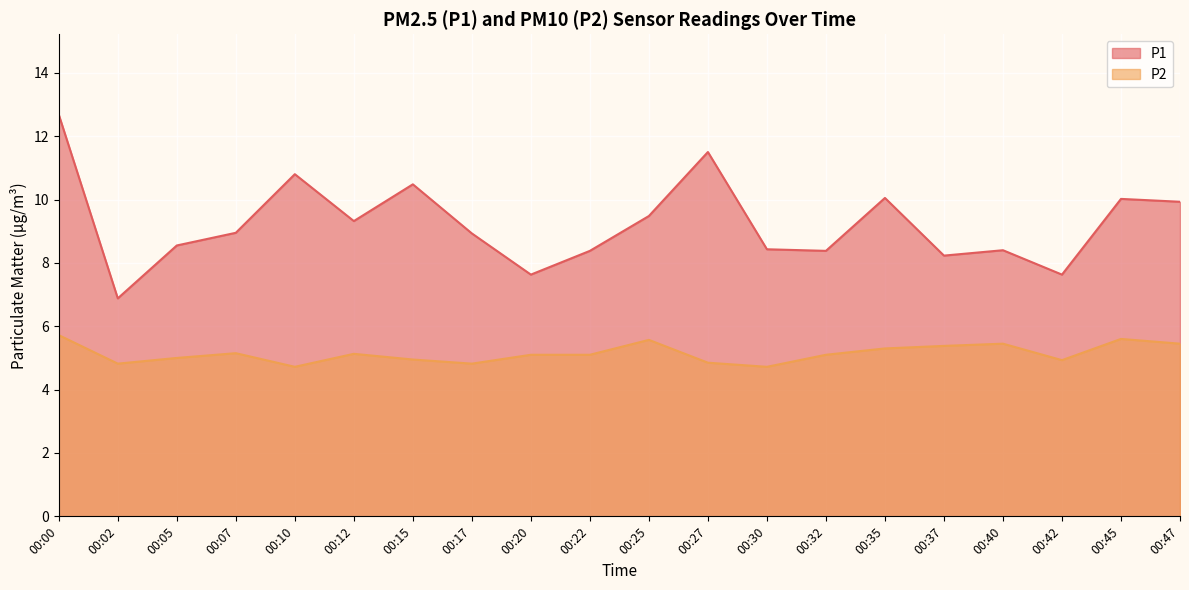

Which series changed the most between 00:15 and 00:35?

P1